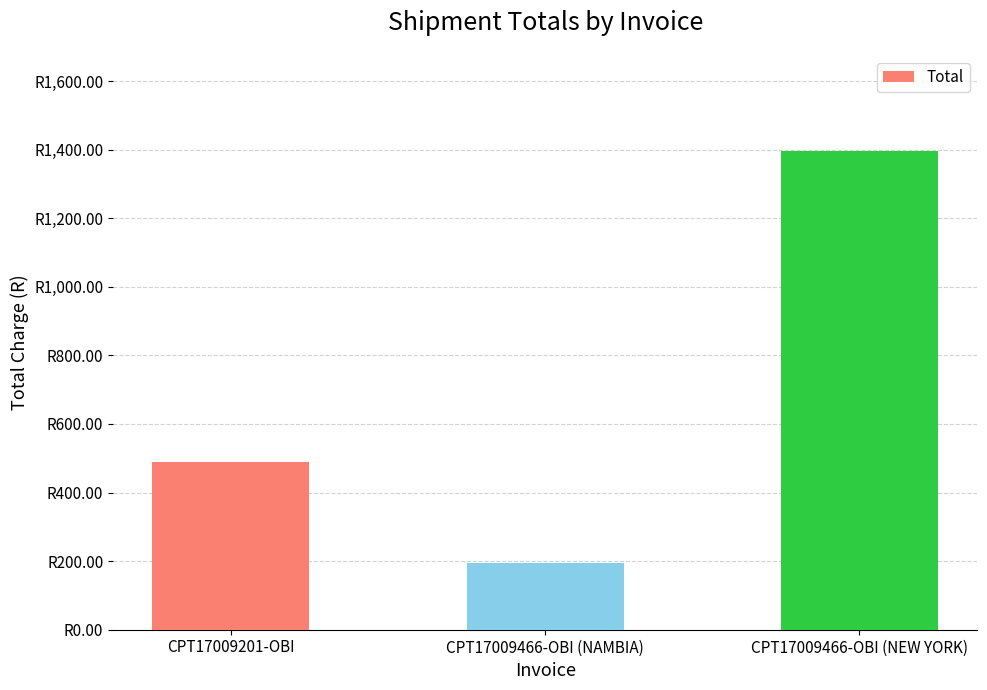

At which label is the value closest to 795?

CPT17009201-OBI